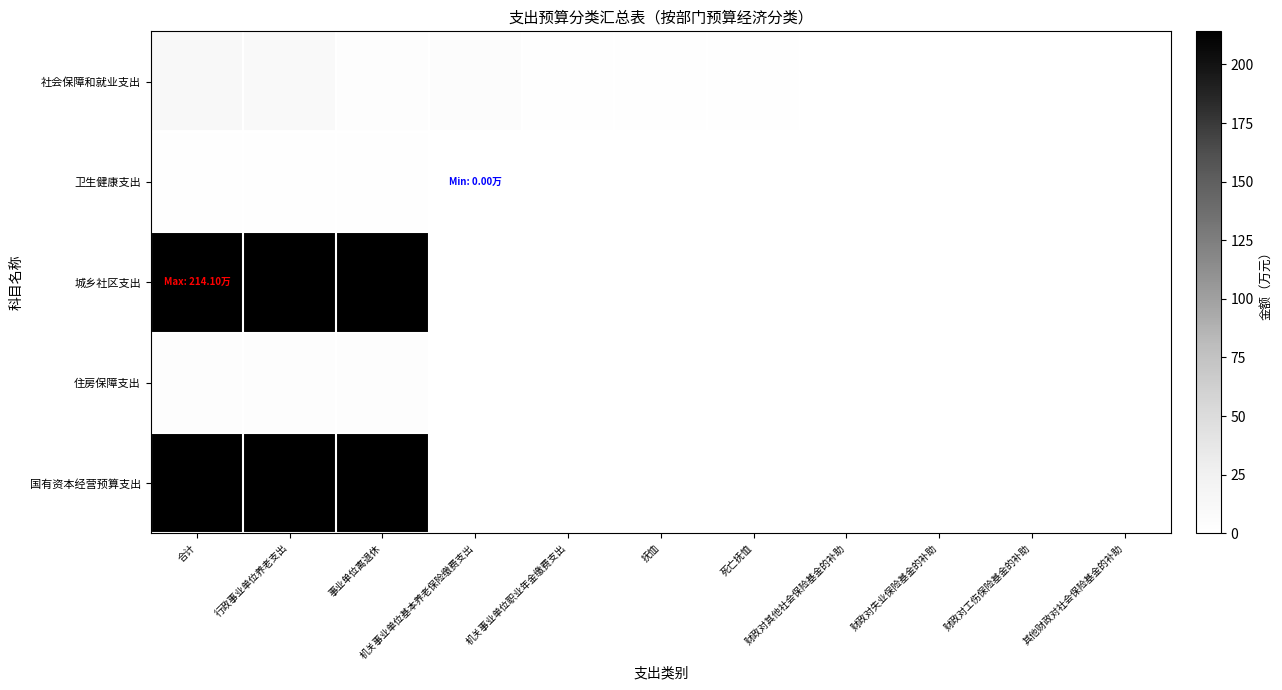

At how many categories does at least one series exceed 166?

3